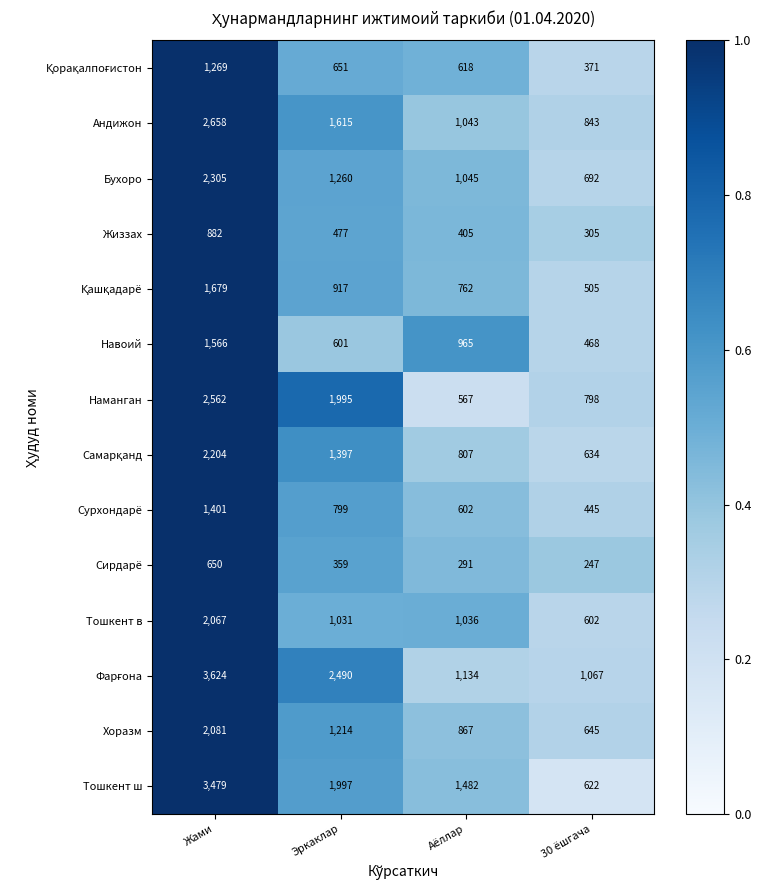

True or false: Хоразм has a value of 2796 at Жами.

False